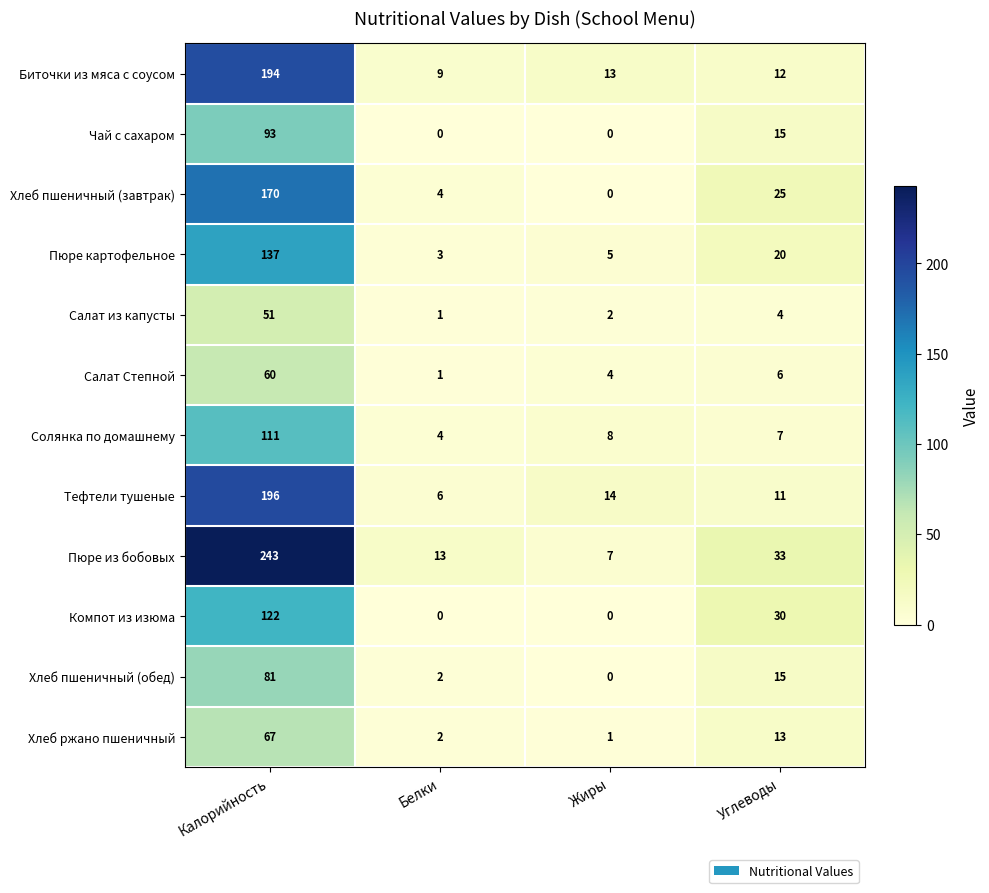

What is the difference between the maximum and minimum values in the Тефтели тушеные series?

190